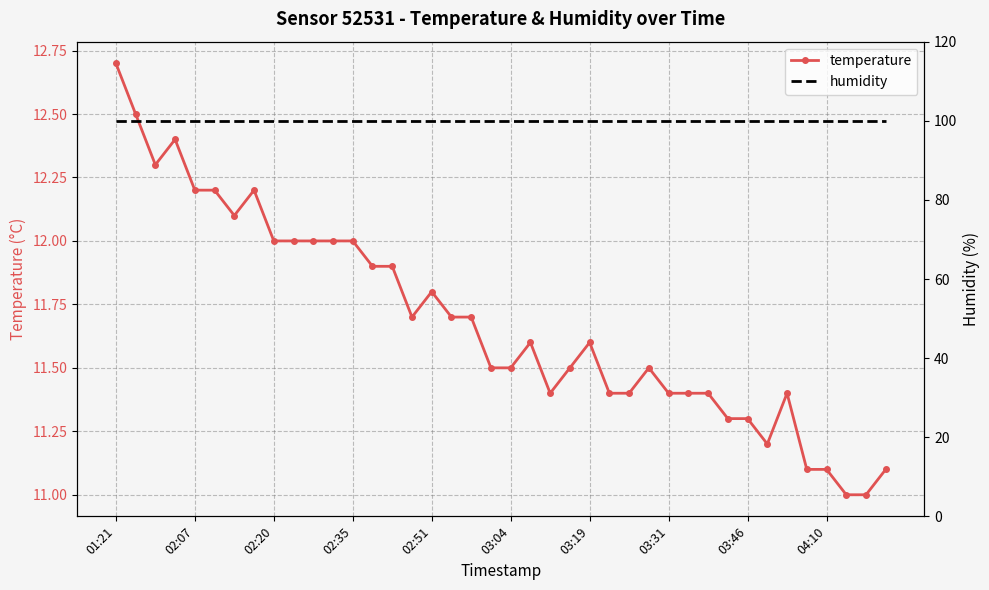

What is the lowest value of the temperature series?

11.0